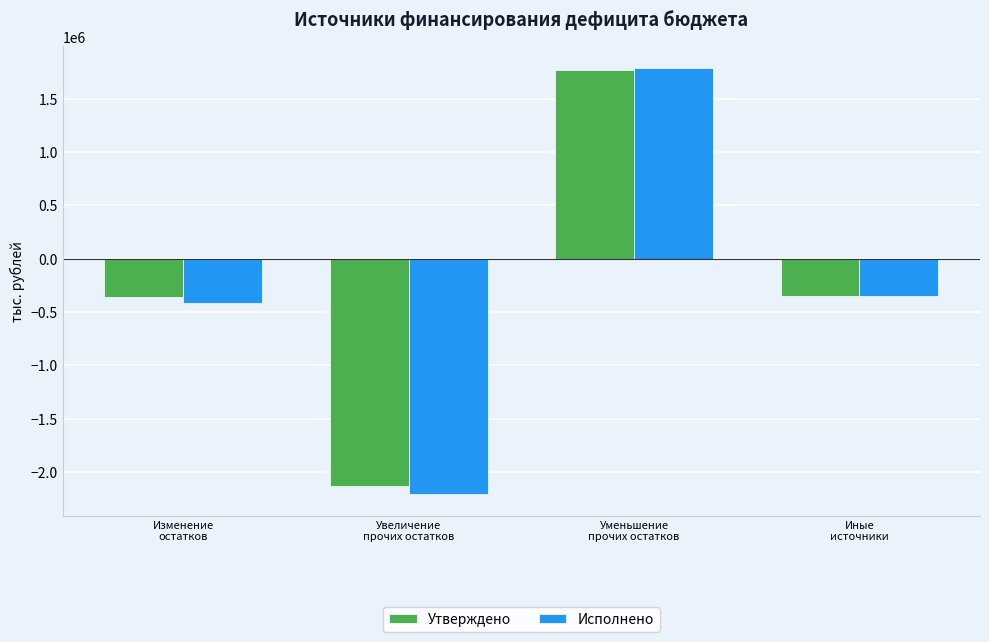

At Изменение
остатков, list the series in order from largest to smallest.

Утверждено, Исполнено